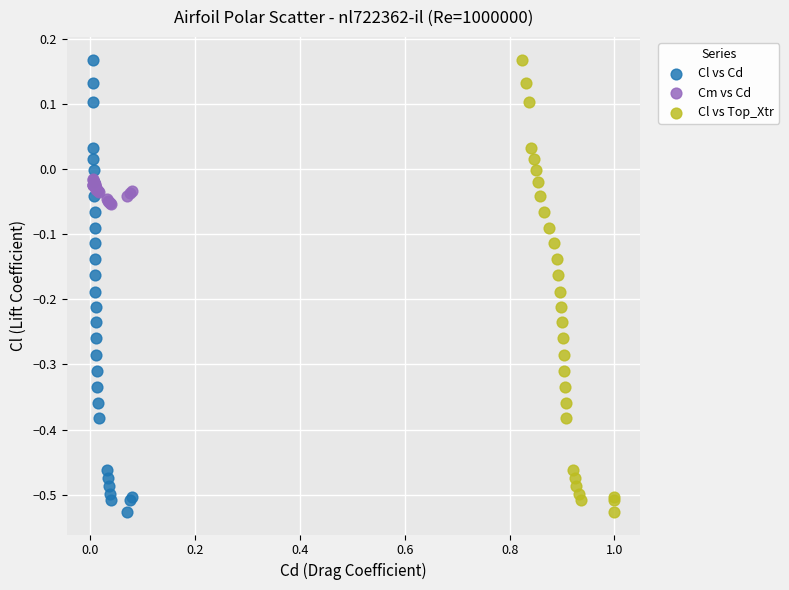

What are all the series names shown in the legend?

Cl vs Cd, Cm vs Cd, Cl vs Top_Xtr